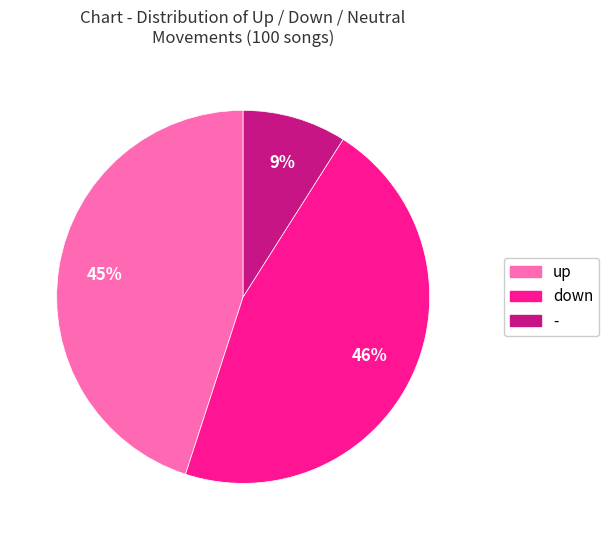

True or false: - accounts for 9% of the total.

True